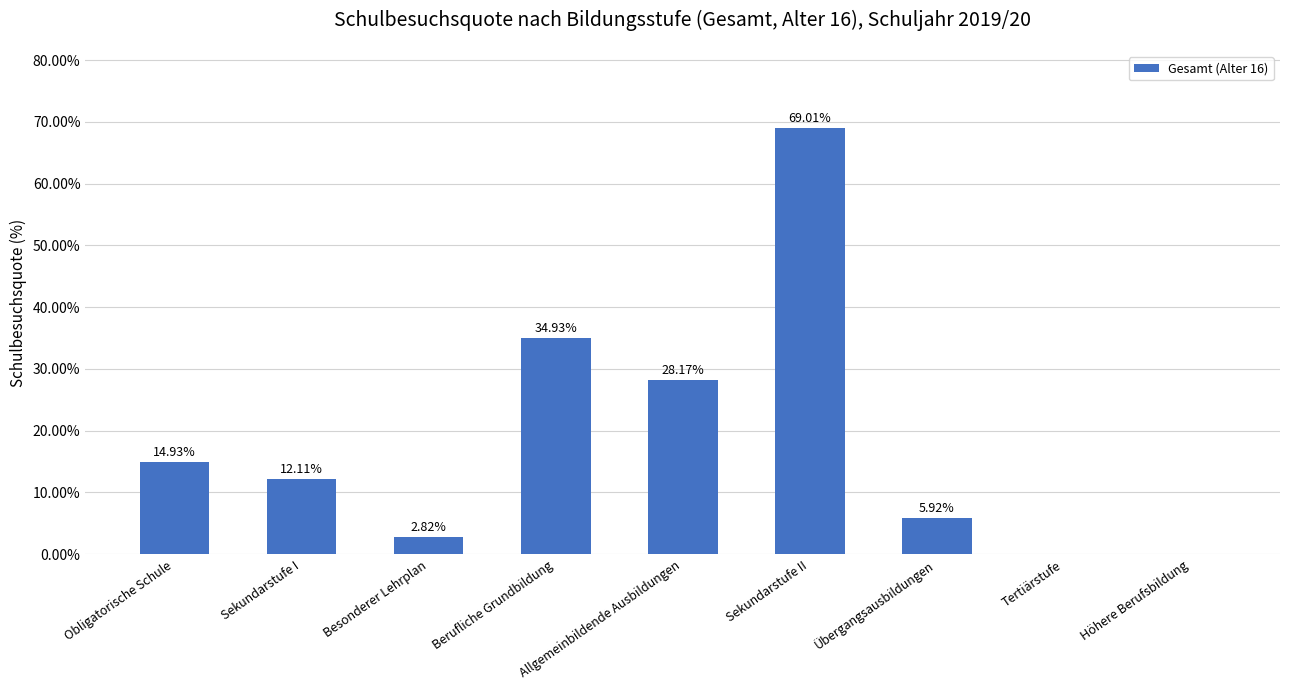

Between Obligatorische Schule and Besonderer Lehrplan, which is larger?

Obligatorische Schule